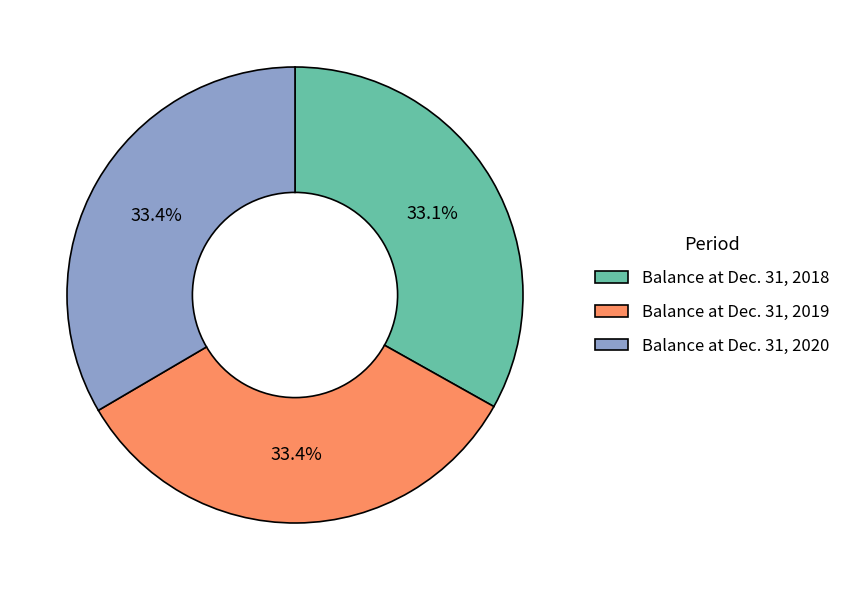

What is the ratio of the value at Balance at Dec. 31, 2019 to the value at Balance at Dec. 31, 2018?

1.0